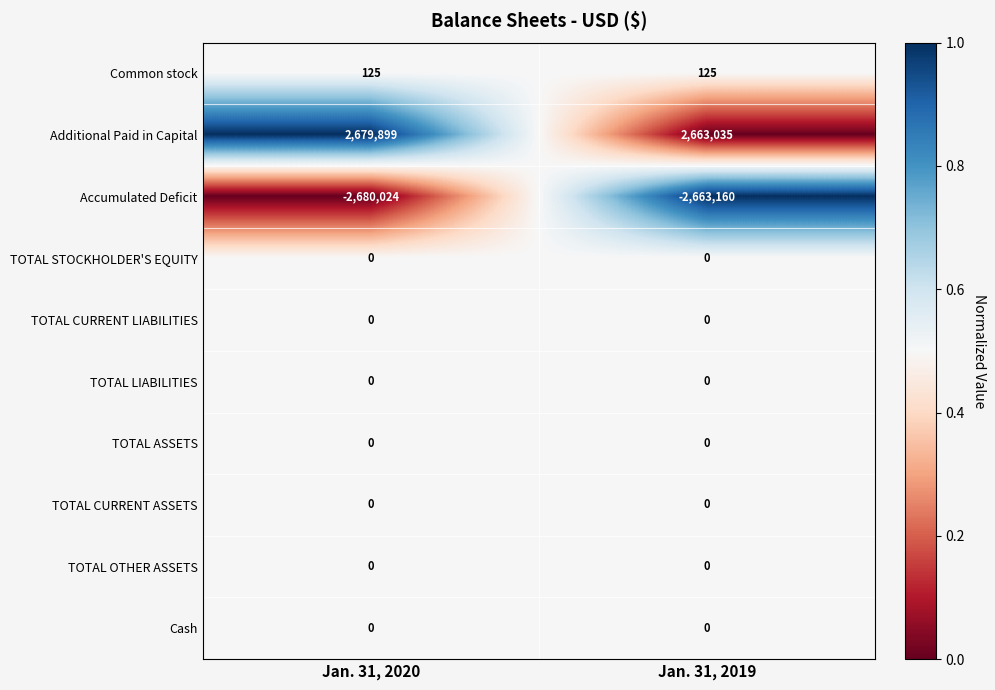

What is the maximum value for Common stock?

125